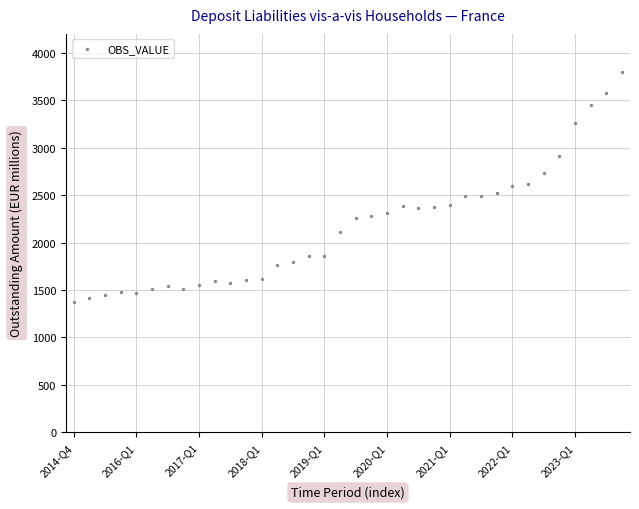

What is the range of Y values (max minus min)?

2430